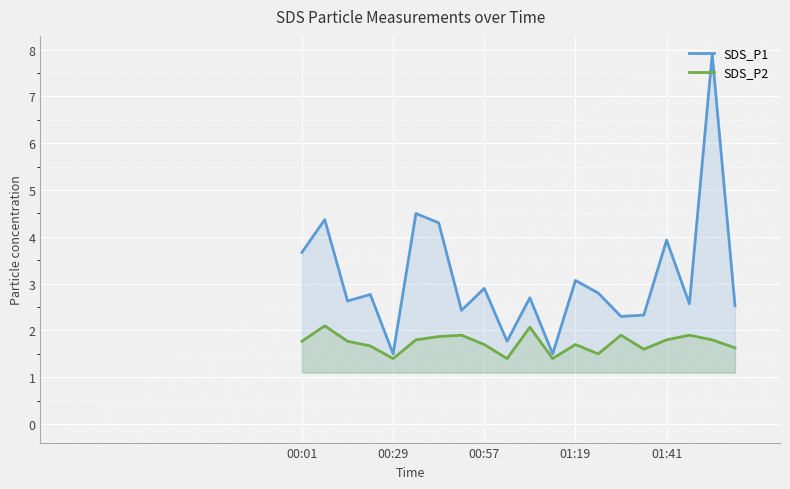

In SDS_P1, how many points are higher than both neighbors (excluding endpoints)?

8